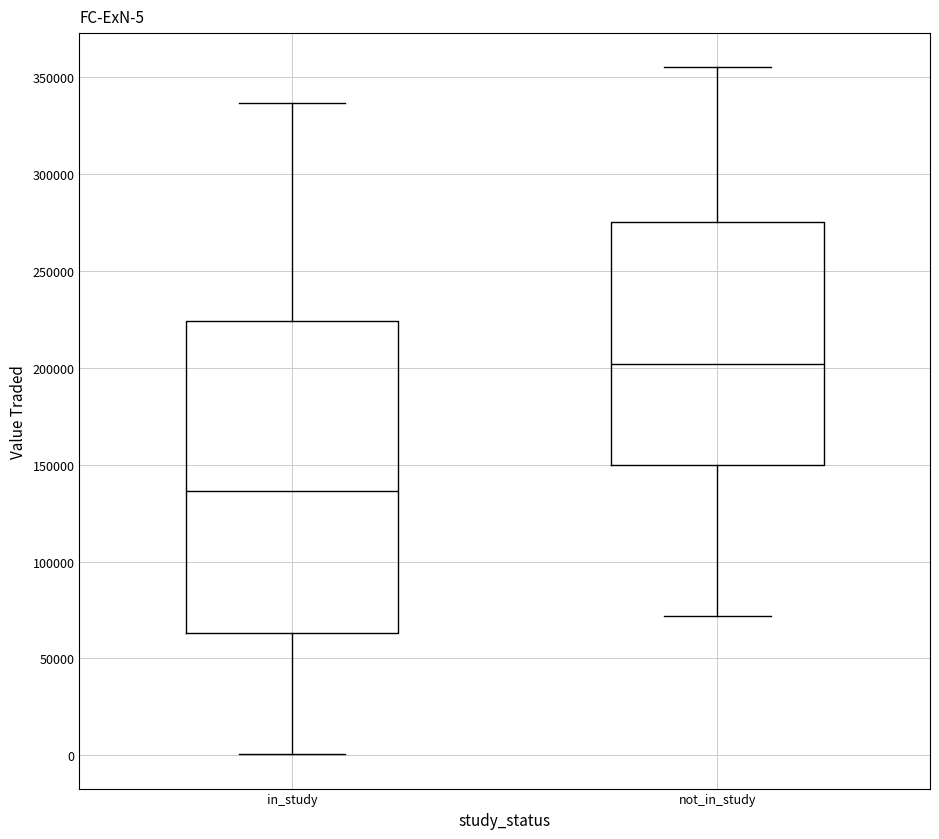

Which box has the lowest median line?

in_study